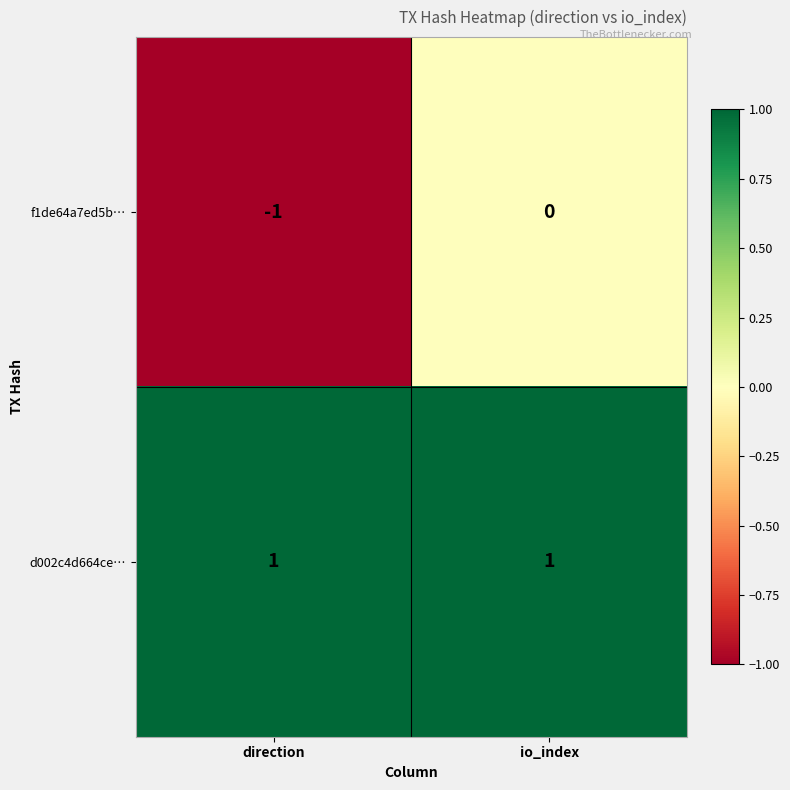

Which series changed the most between direction and io_index?

f1de64a7ed5b…